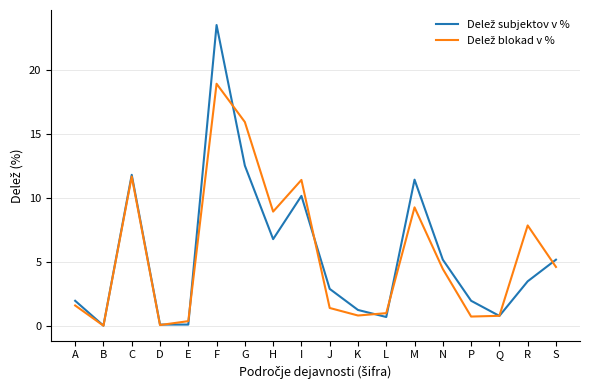

Count the number of data series in this chart.

2